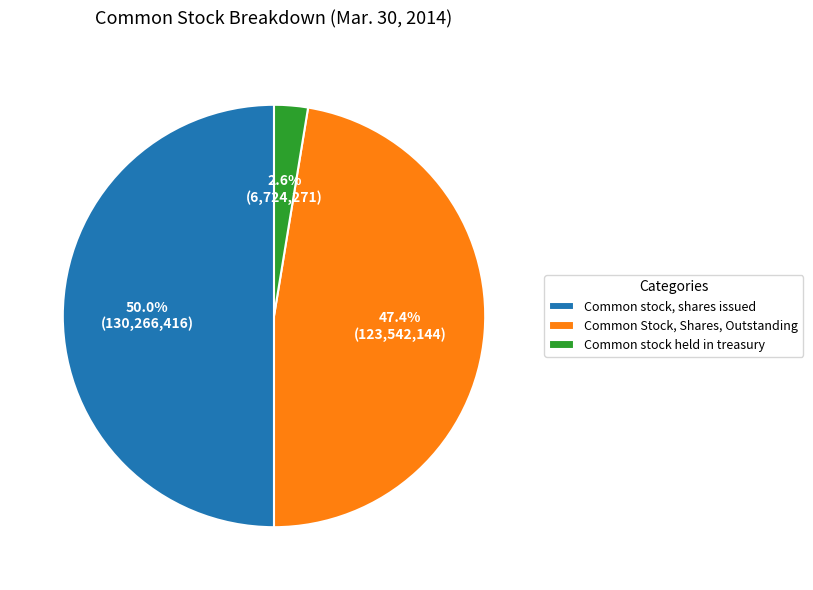

Does Common Stock, Shares, Outstanding represent more than half of the total?

No